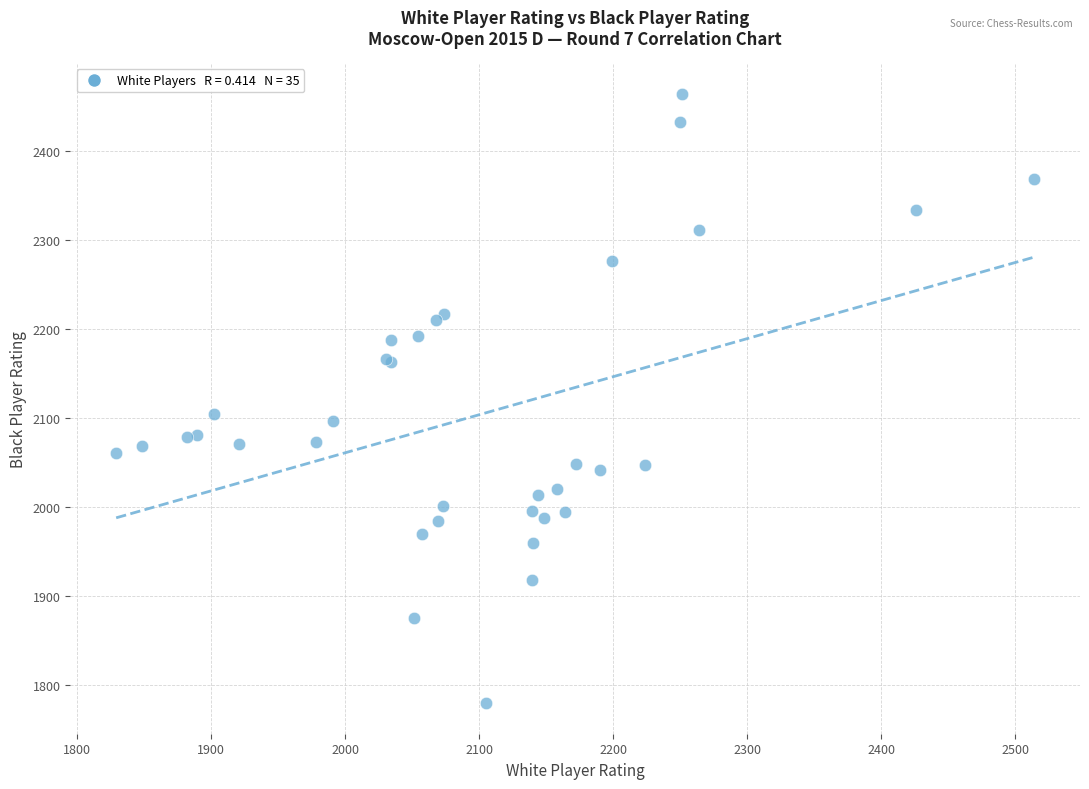

What Y value in the scatter plot is closest to 2121?

2104